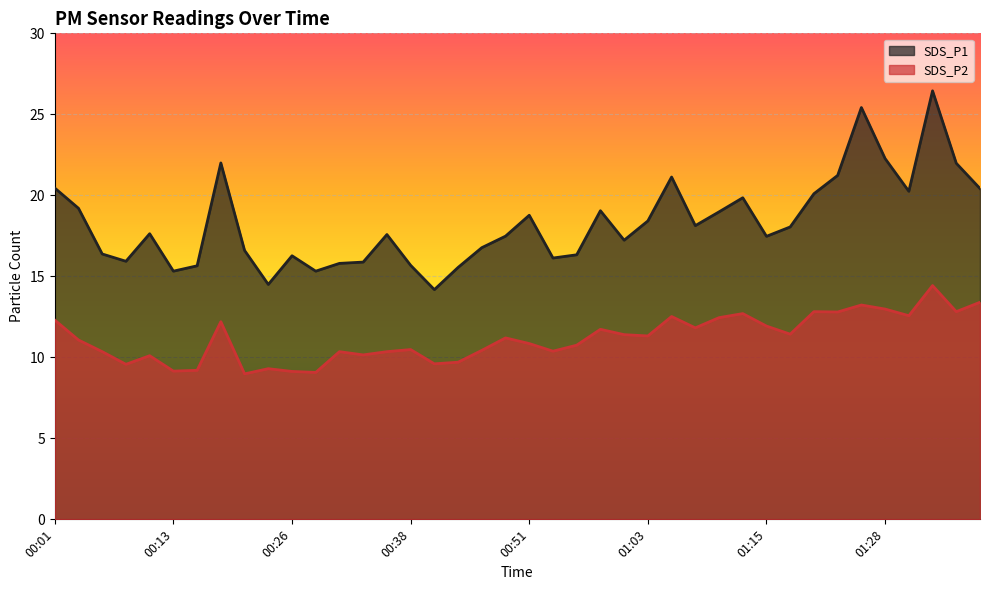

At which category does SDS_P2 reach its first local valley?

00:08